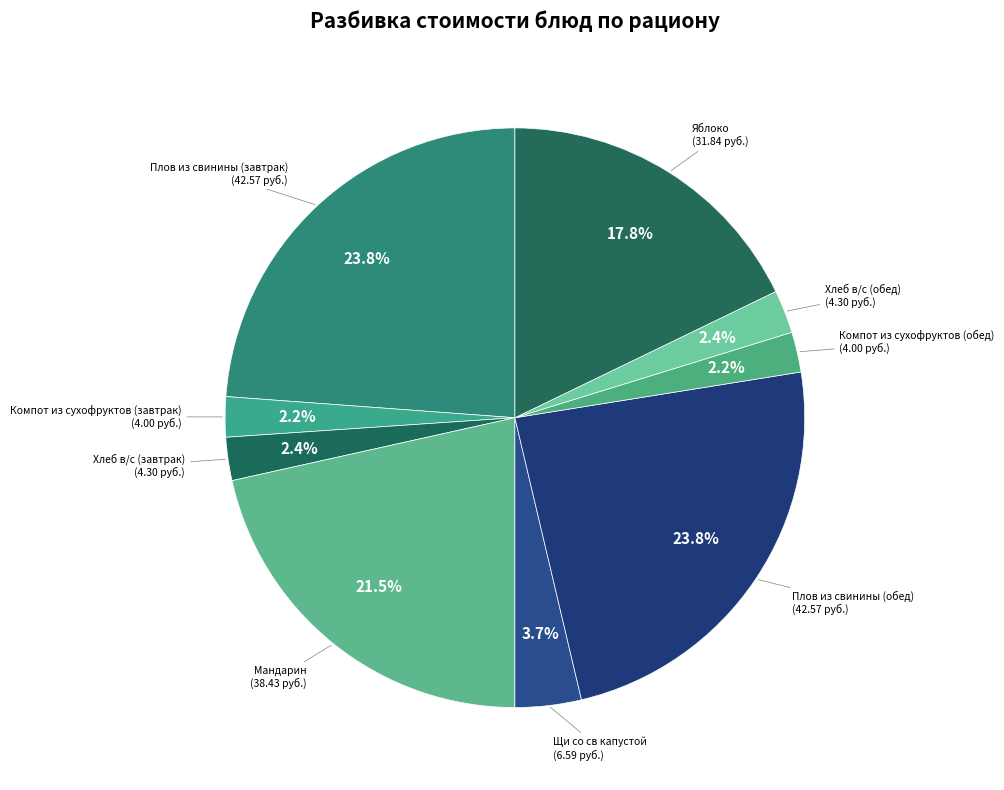

Is there a majority slice in this chart?

No